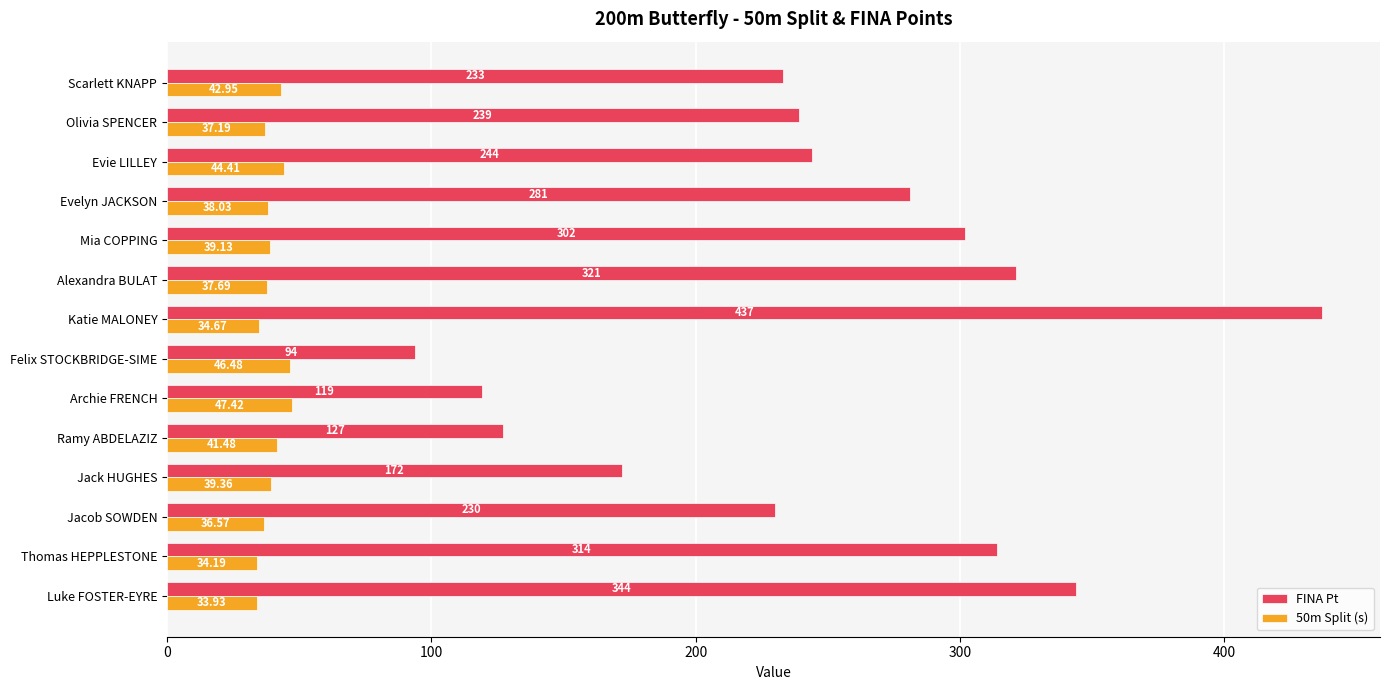

Is the value of FINA Pt at Archie FRENCH greater than the value of 50m Split (s) at Scarlett KNAPP?

Yes